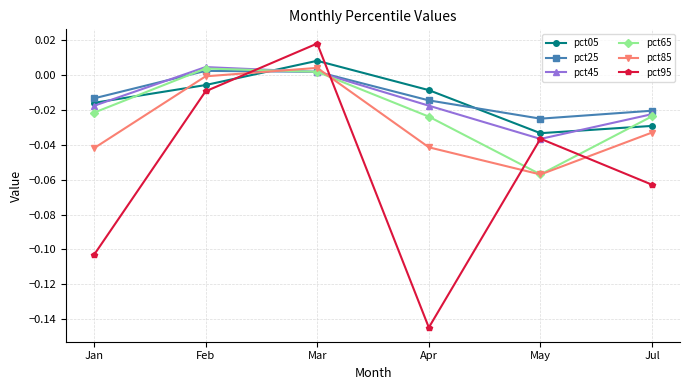

At which category does pct95 reach its first local peak?

Mar